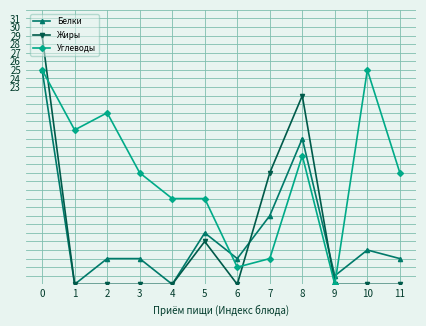

What is the sum of the Белки values at 8 and 10?

21